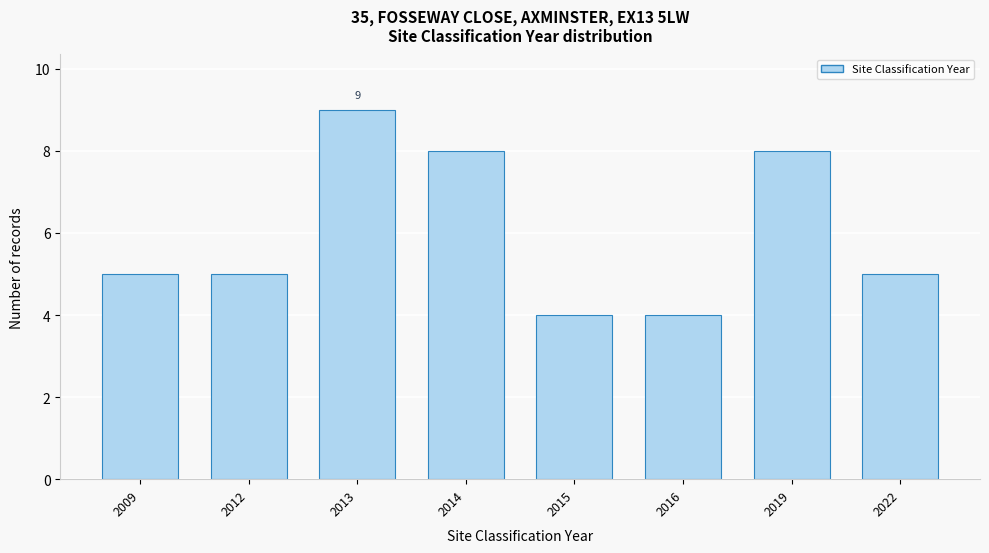

Reading left to right, extract all data points from this chart.

5	5	9	8	4	4	8	5